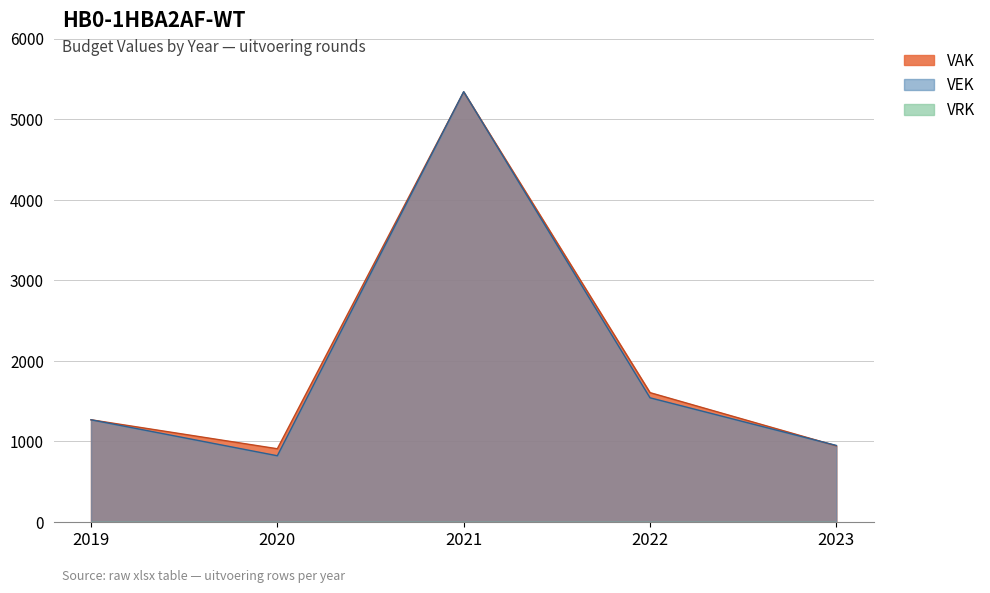

How many data points does each series have?

5